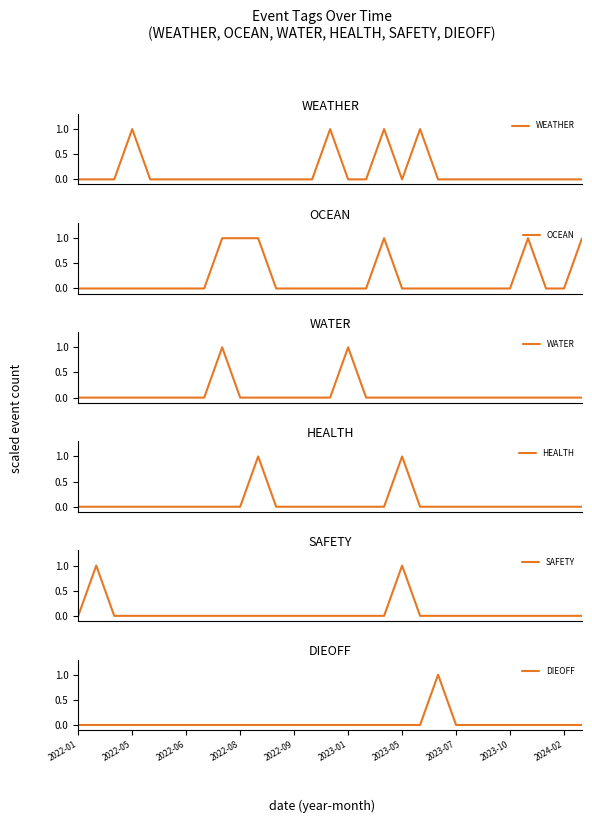

Reading right to left, list all the values displayed in this chart.

WEATHER: 0	0	0	0	0	0	0	0	0	1	0	1	0	0	1	0	0	0	0	0	0	0	0	0	0	1	0	0	0
OCEAN: 1	0	0	1	0	0	0	0	0	0	0	1	0	0	0	0	0	0	1	1	1	0	0	0	0	0	0	0	0
WATER: 0	0	0	0	0	0	0	0	0	0	0	0	0	1	0	0	0	0	0	0	1	0	0	0	0	0	0	0	0
HEALTH: 0	0	0	0	0	0	0	0	0	0	1	0	0	0	0	0	0	0	1	0	0	0	0	0	0	0	0	0	0
SAFETY: 0	0	0	0	0	0	0	0	0	0	1	0	0	0	0	0	0	0	0	0	0	0	0	0	0	0	0	1	0
DIEOFF: 0	0	0	0	0	0	0	0	1	0	0	0	0	0	0	0	0	0	0	0	0	0	0	0	0	0	0	0	0